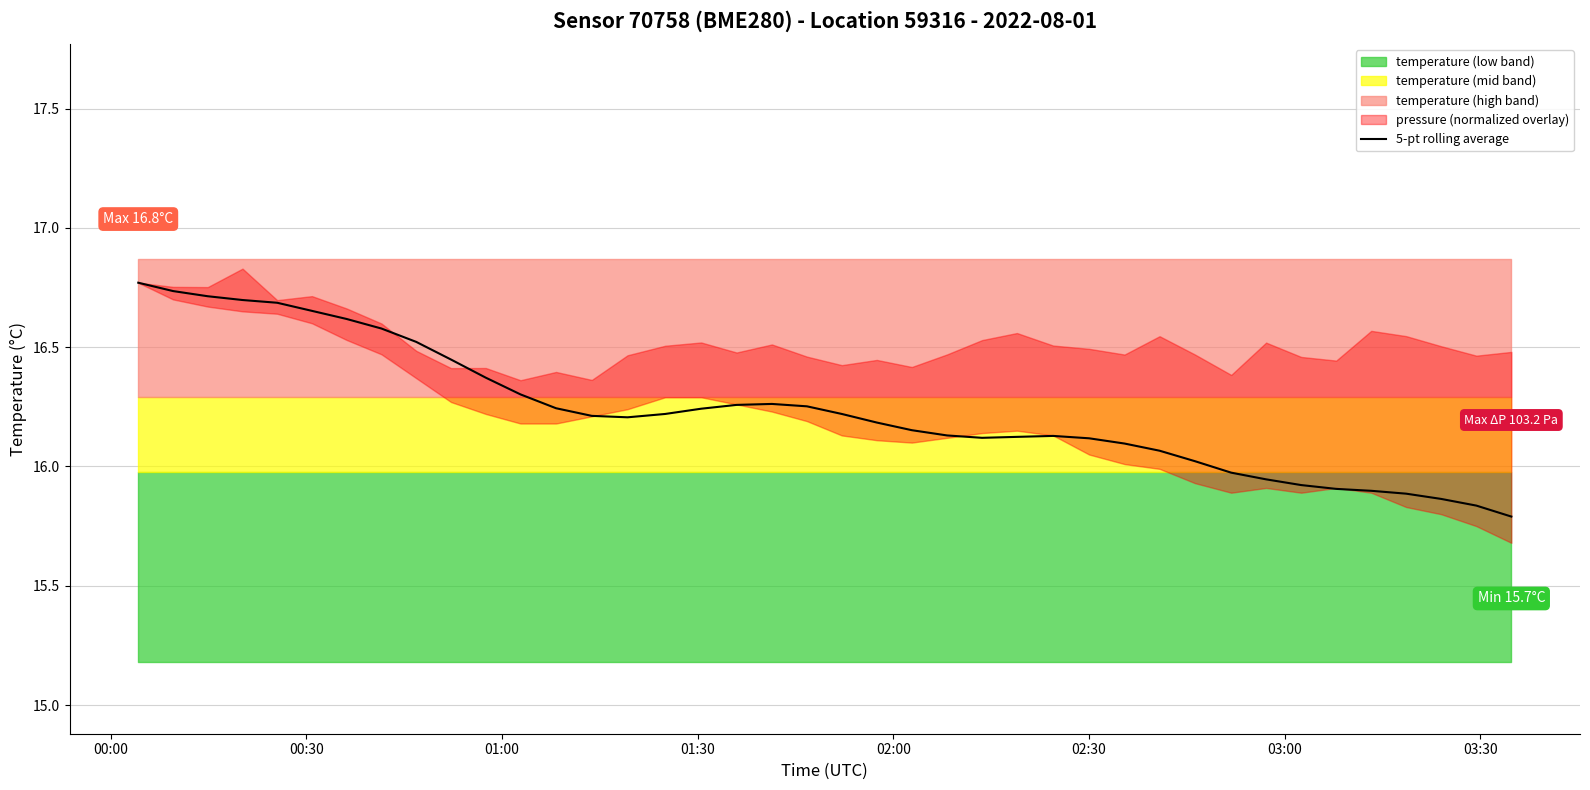

How many lines are shown in the chart?

1